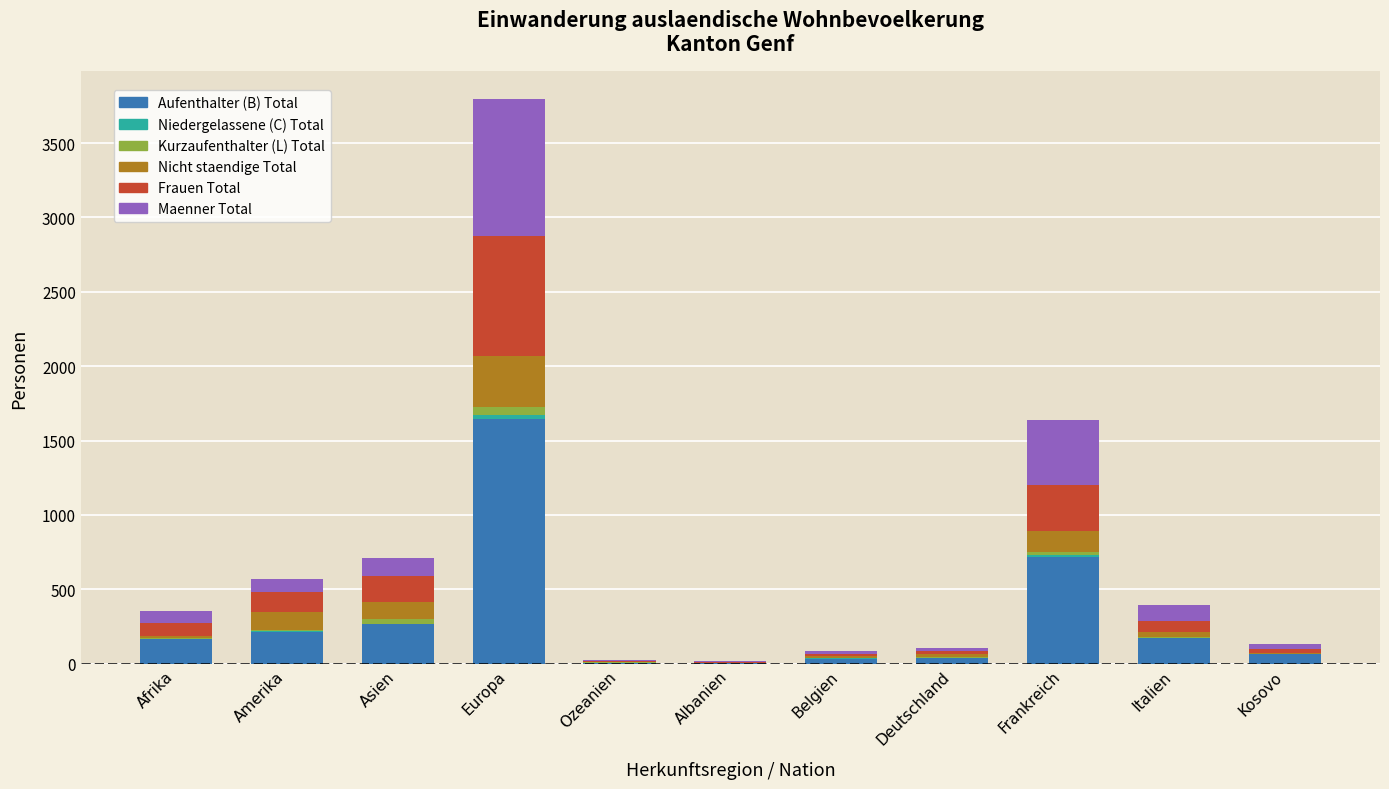

Which category has the highest value in the Aufenthalter (B) Total series?

Europa